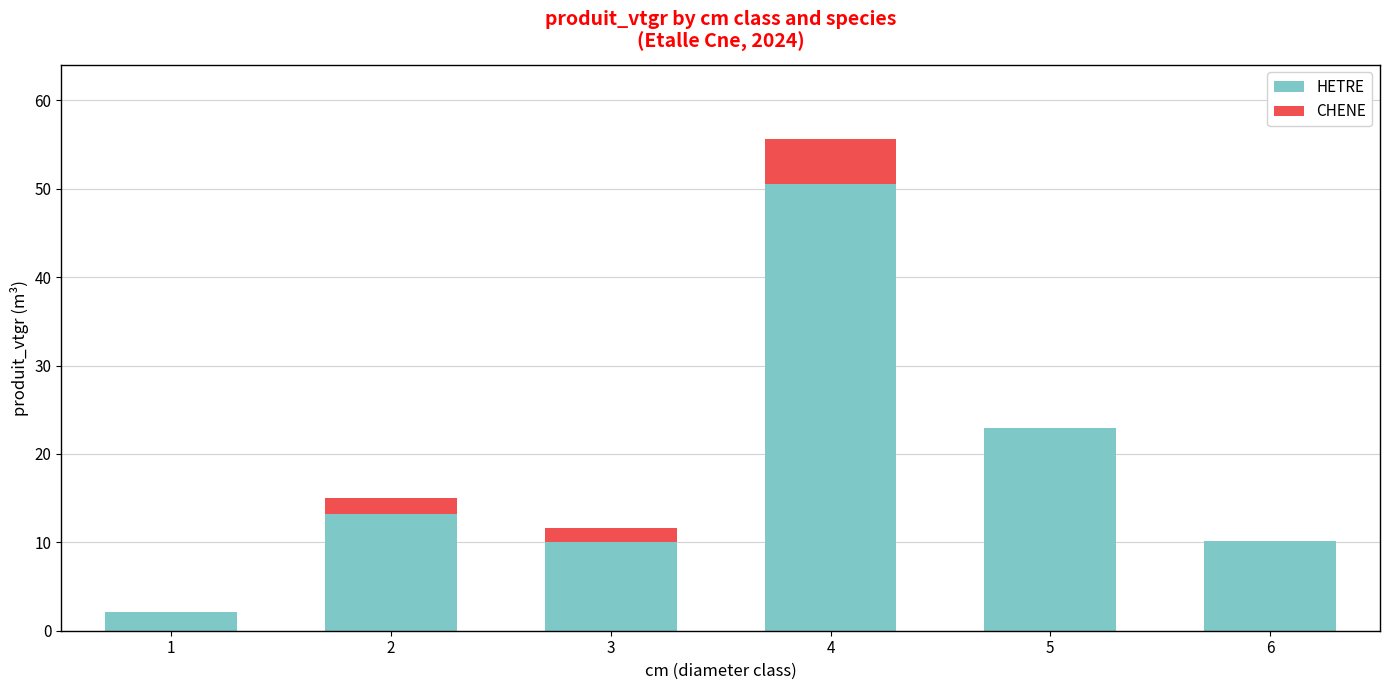

What is the sum of all HETRE values?

109.1